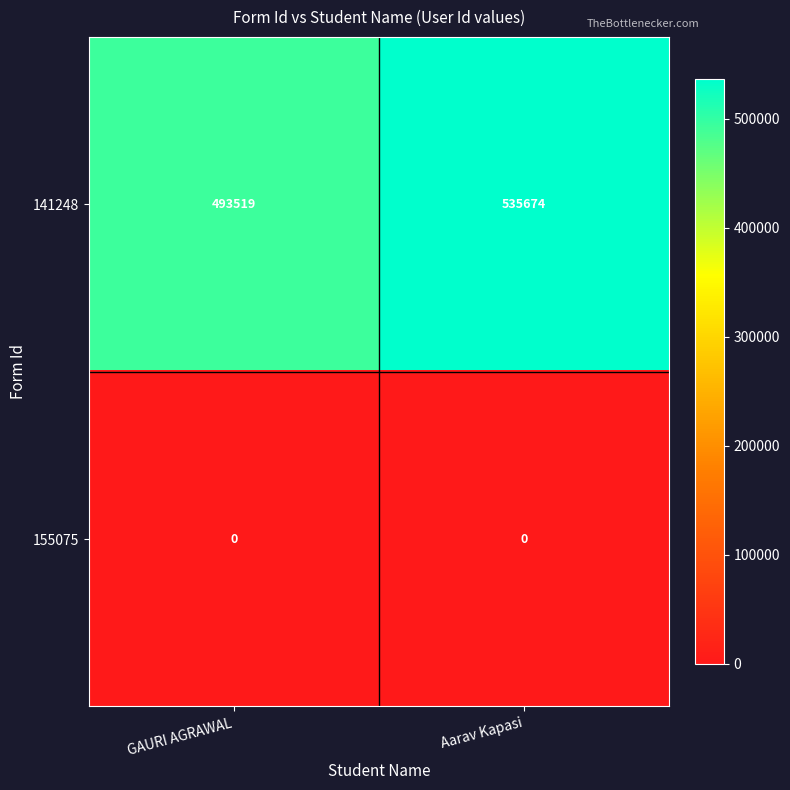

Reading left to right, what are all the values shown in this chart?

141248: 493519	535674
155075: 0	0